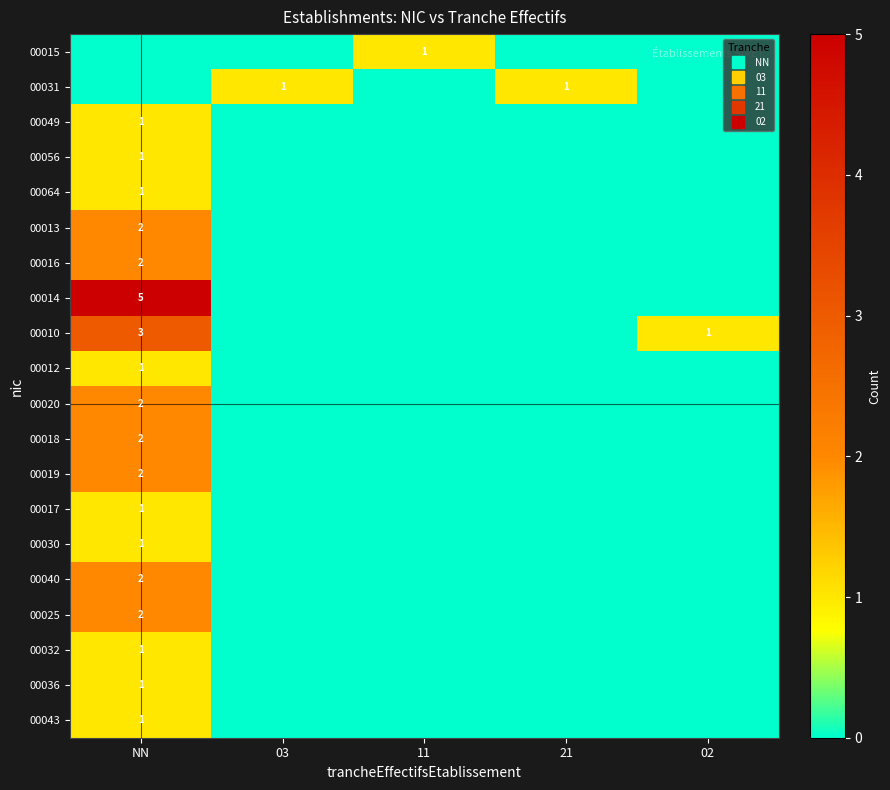

How many data points does each series have?

5